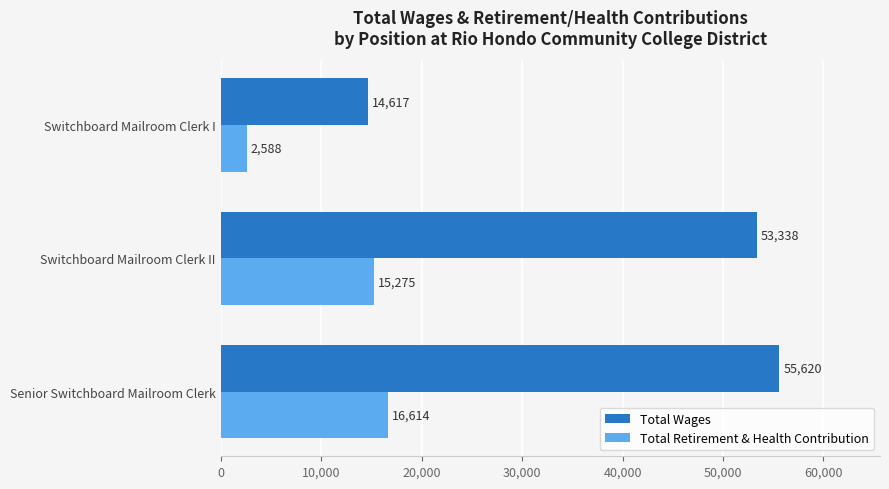

What is the greatest value displayed?

55620